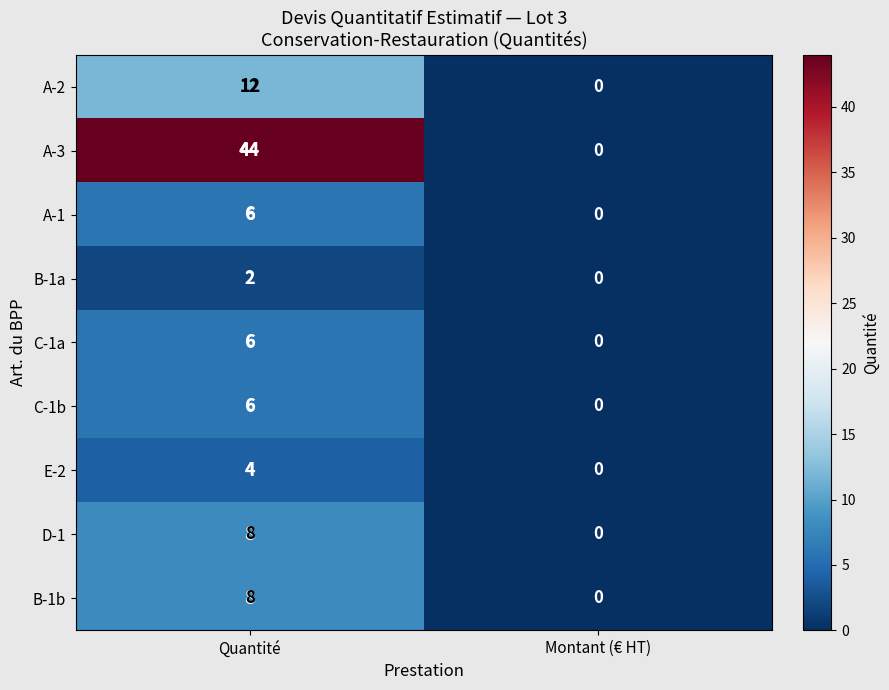

How many data points in A-1 are less than 6?

1